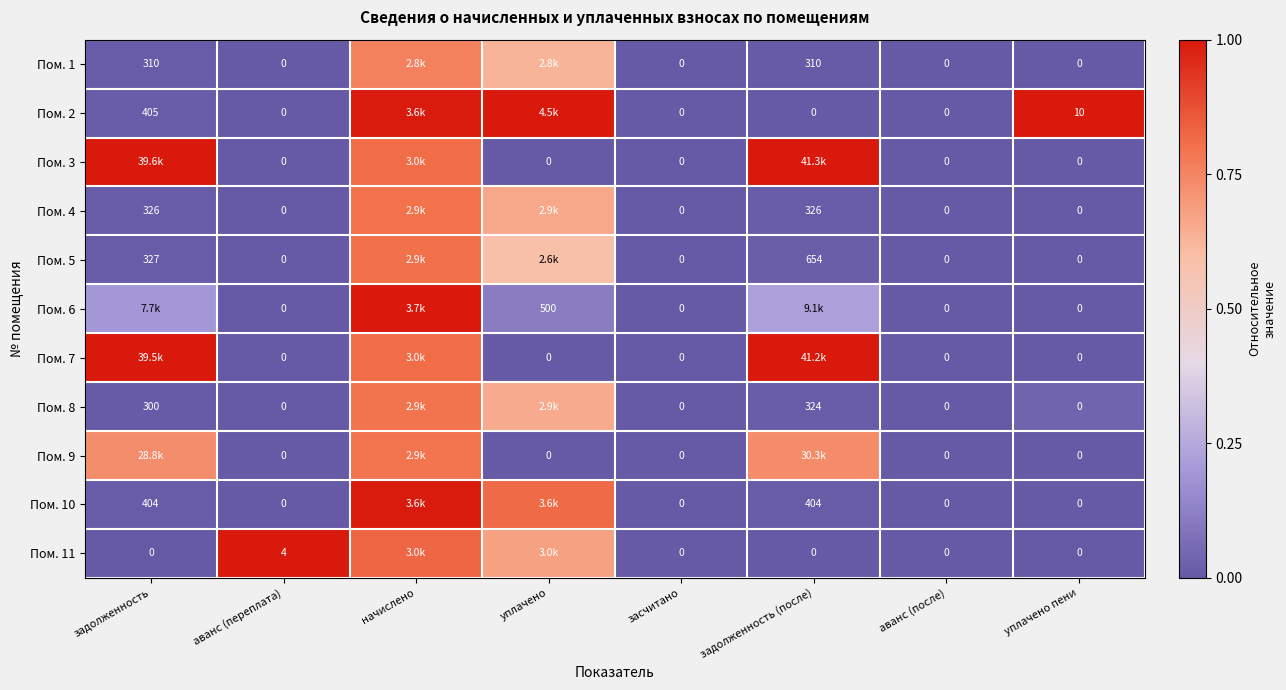

Is the value of Пом. 8 at задолженность (после) greater than the value of Пом. 2 at аванс (после)?

Yes